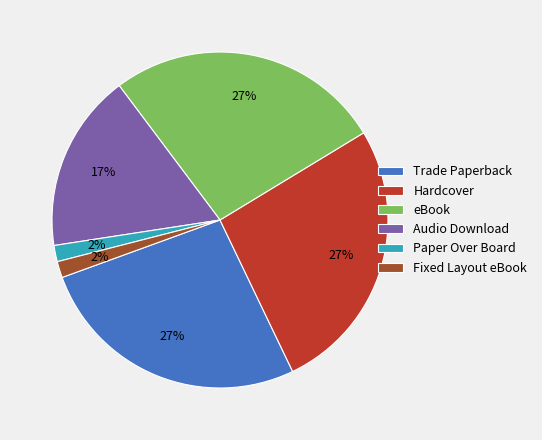

To the nearest percent, what is the combined percentage of Fixed Layout eBook and Trade Paperback?

28%